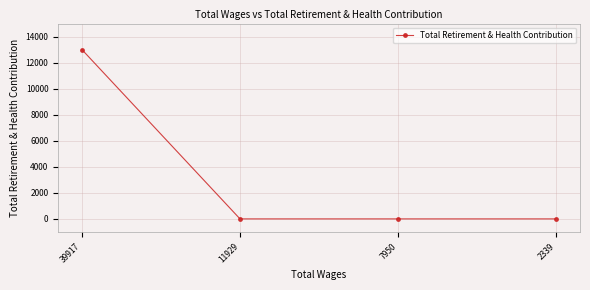

Does the chart display data point markers on the line(s)?

Yes